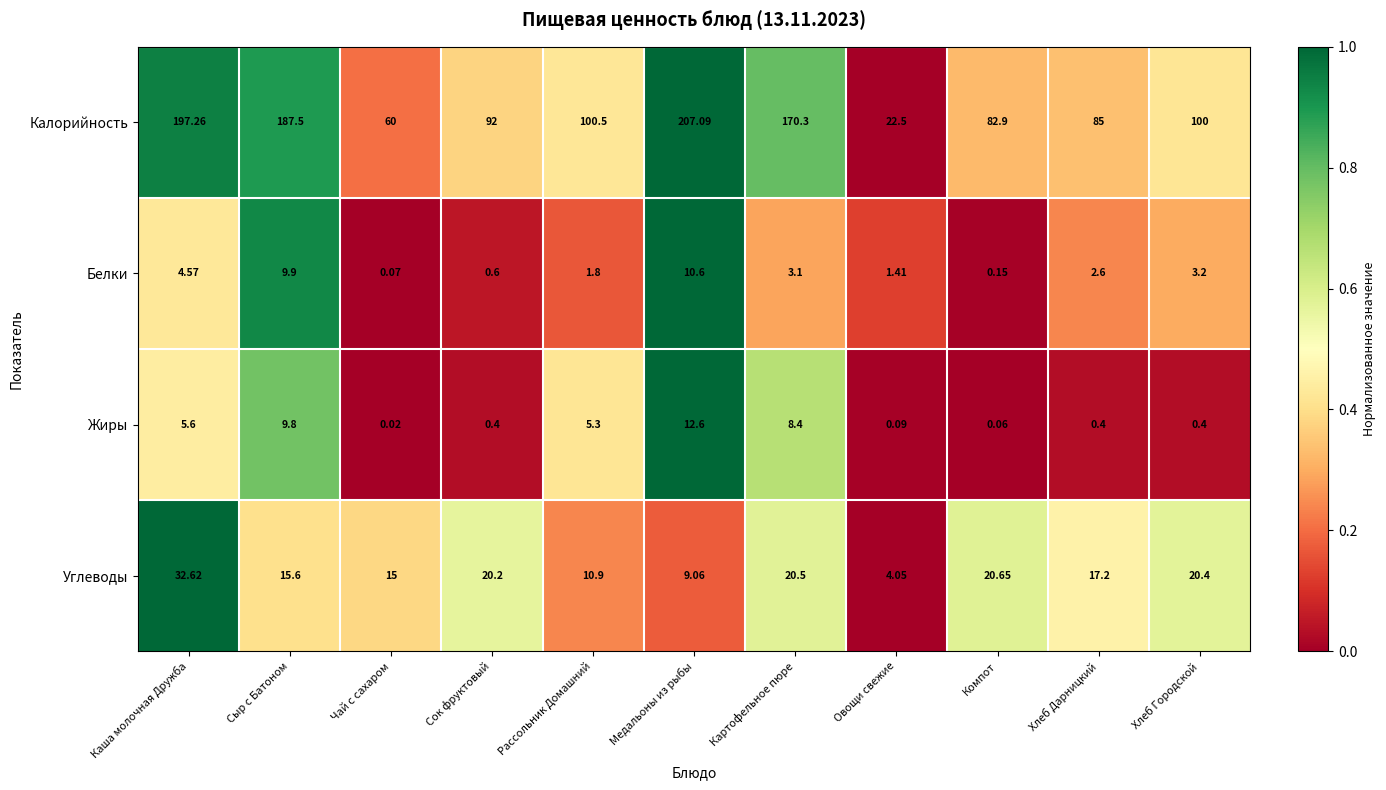

Where is Калорийность nearest to the value 114?

Рассольник Домашний